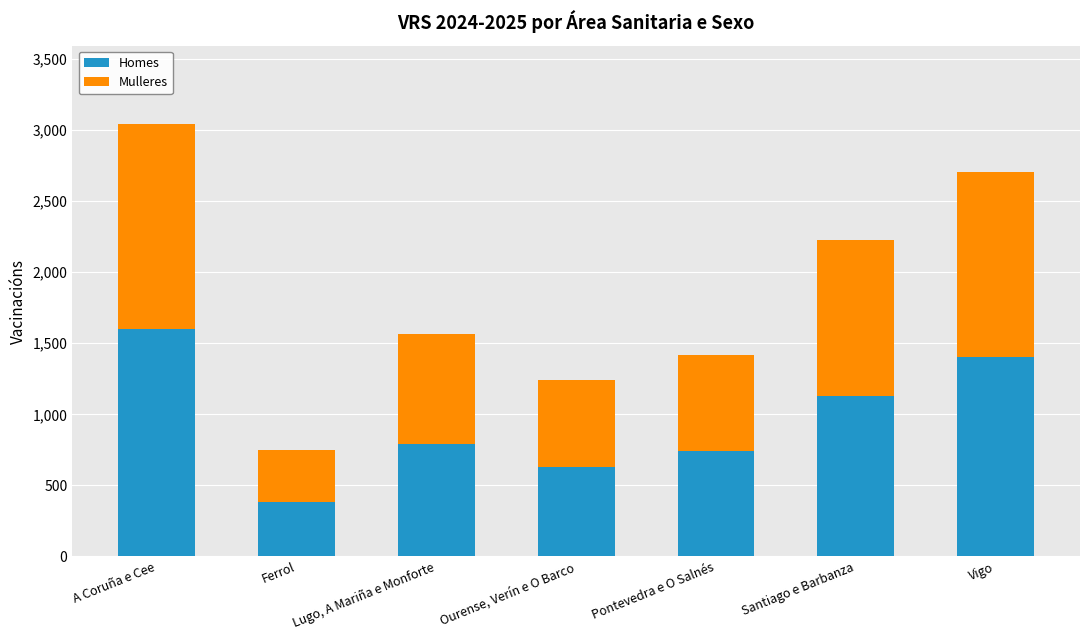

How many bars are there in total?

7